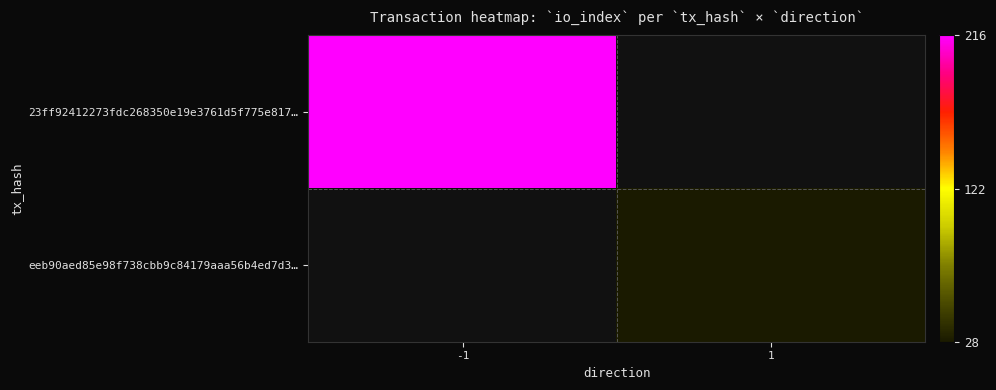

At how many categories does at least one series exceed 172?

1